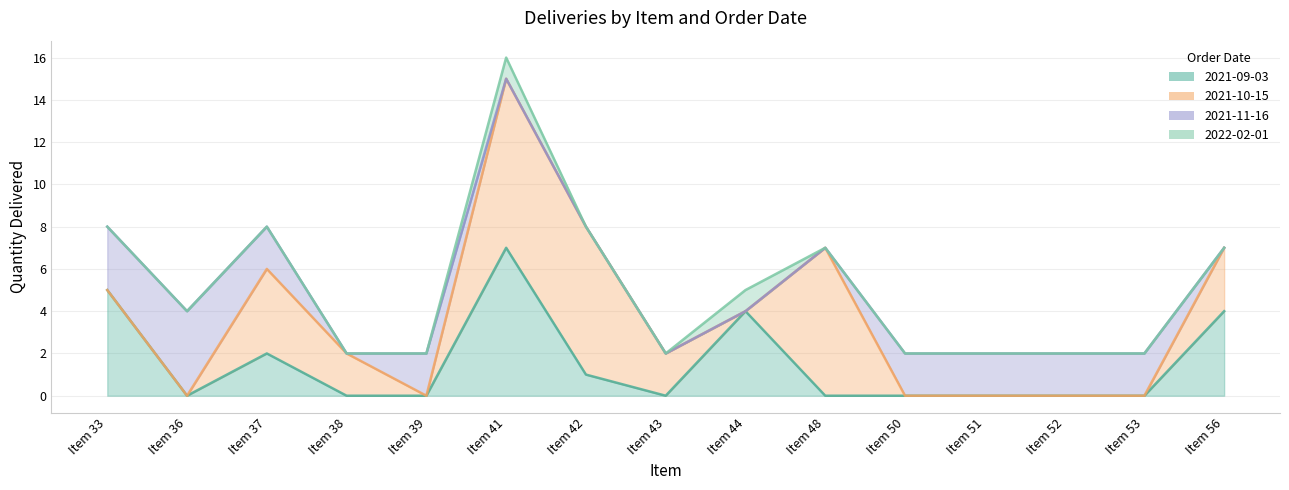

Which series has the largest total across all categories?

2021-10-15